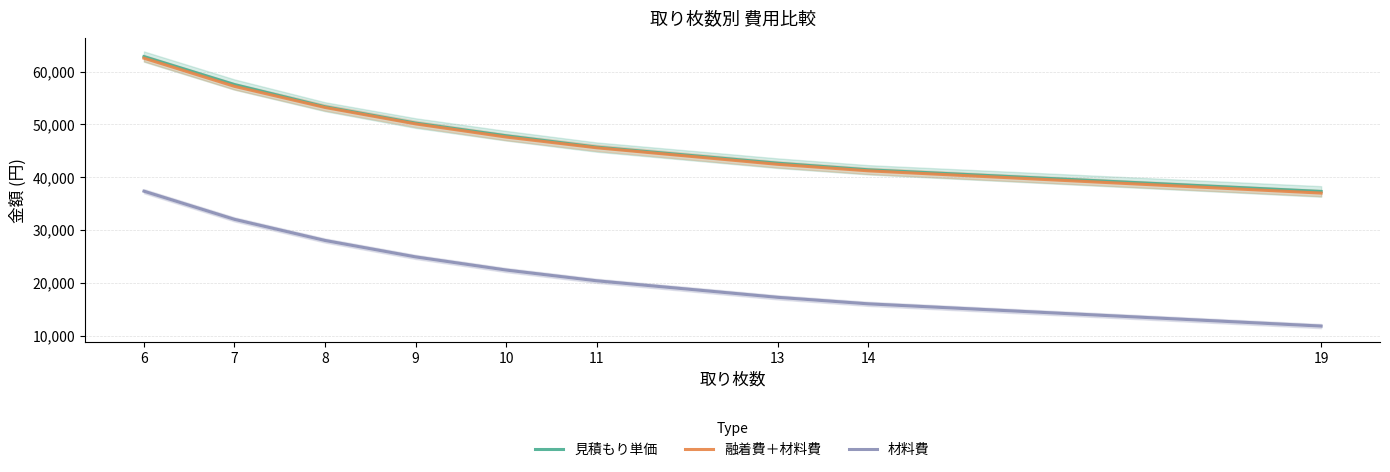

Which has a higher value, 8 or 14?

8